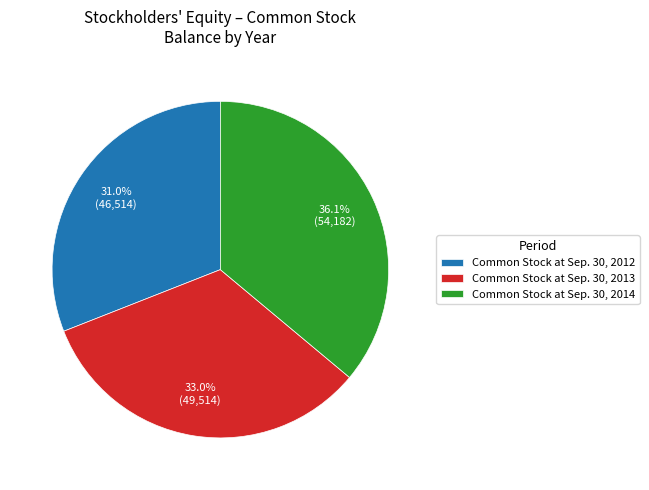

What percentage do Common Stock at Sep. 30, 2012 and Common Stock at Sep. 30, 2014 together represent?

67.0%